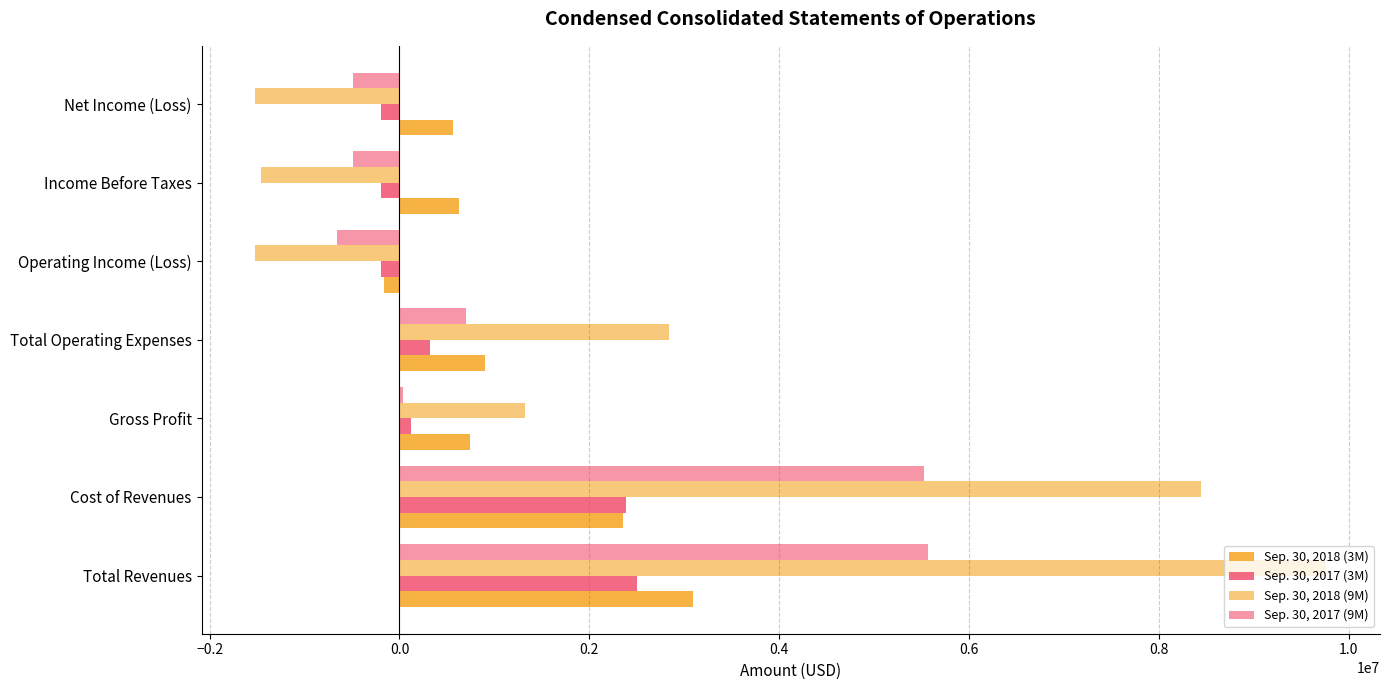

What is the difference between the maximum and minimum values in the Sep. 30, 2017 (9M) series?

6219674